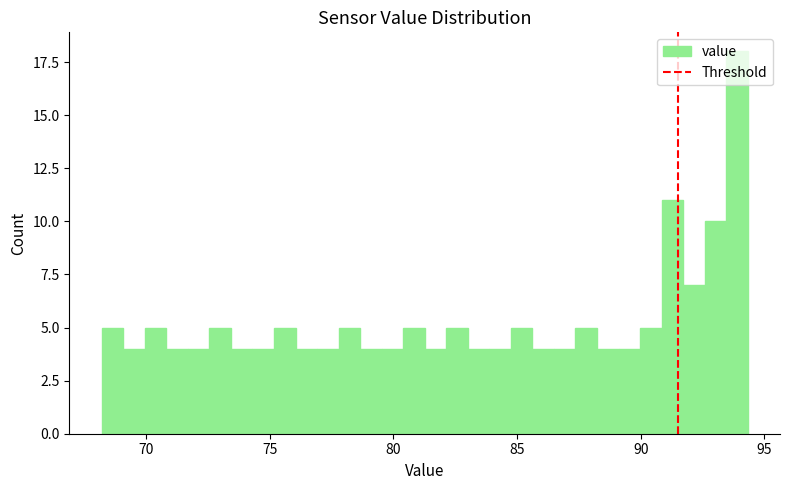

Around what value on the x-axis is the tallest bar? Give the approximate position of its centre, as read against the axis.

94.0